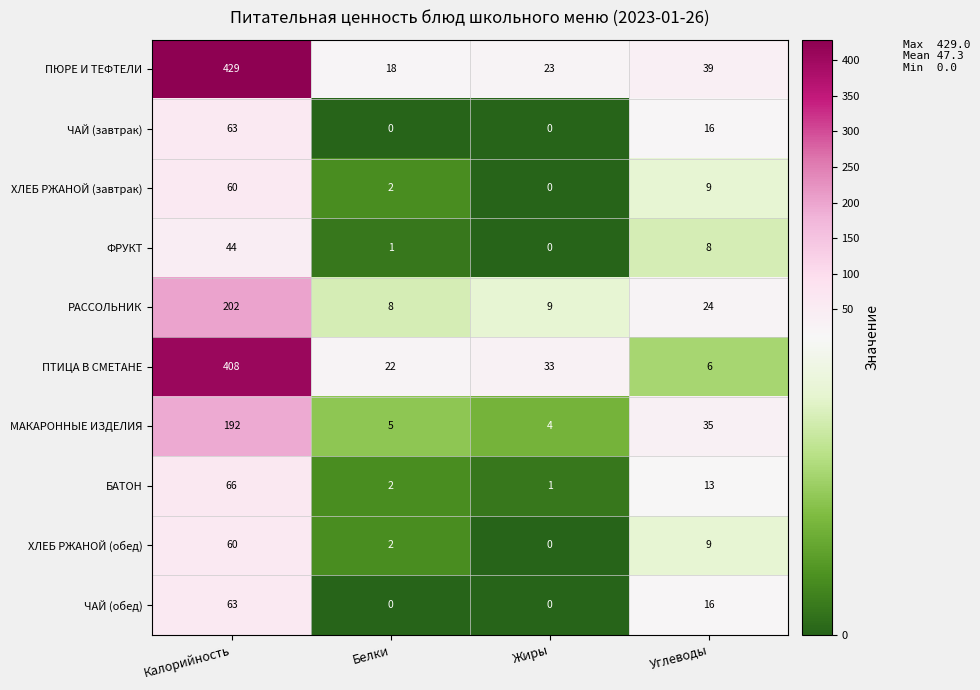

Count the ЧАЙ (завтрак) values in the range 0 to 63.

4